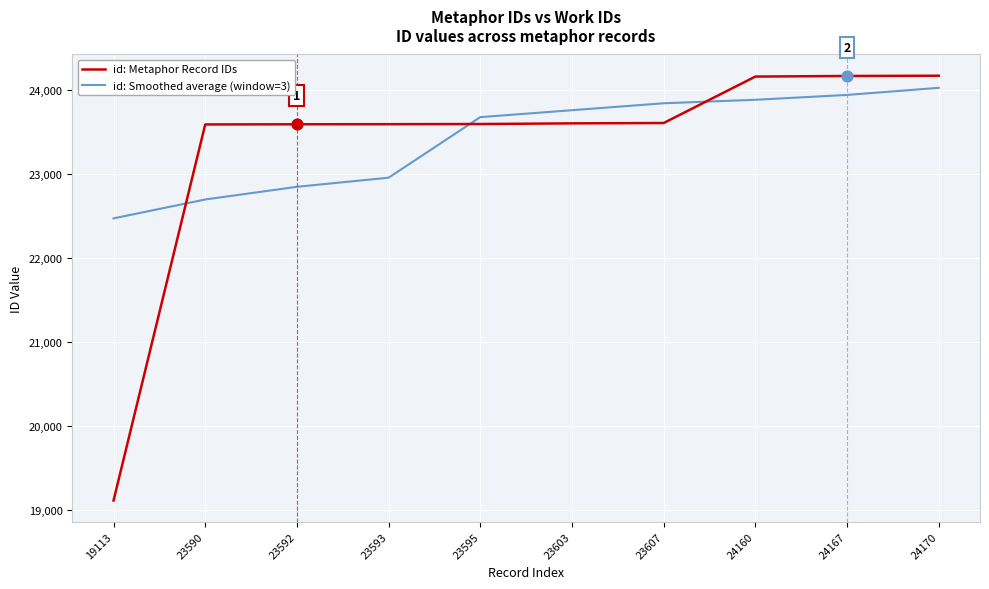

Is the value of id: Metaphor Record IDs at 23590 greater than the value of id: Smoothed average (window=3) at 23595?

No